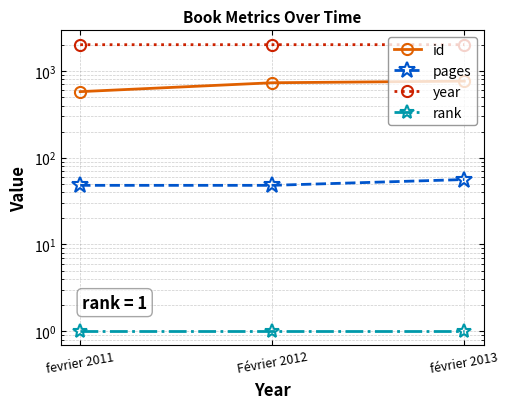

At which label does id first exceed 732?

février 2013